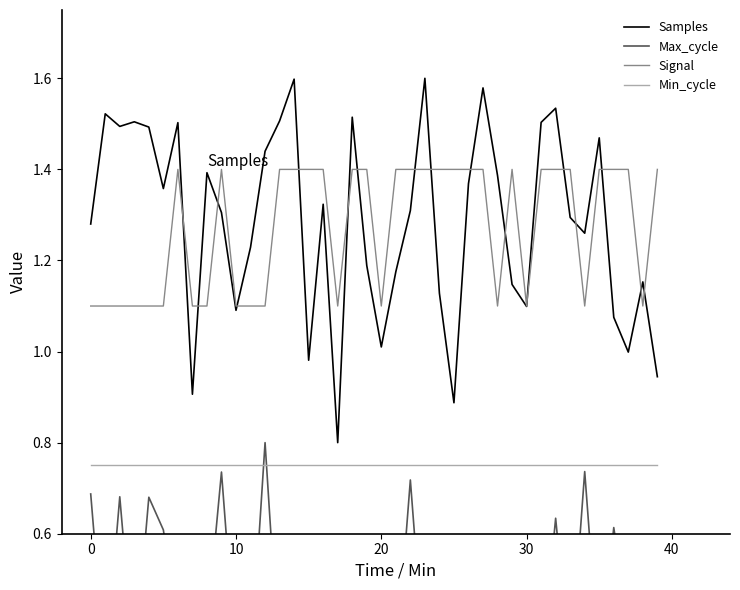

Which has a higher value, 23 or 7?

23